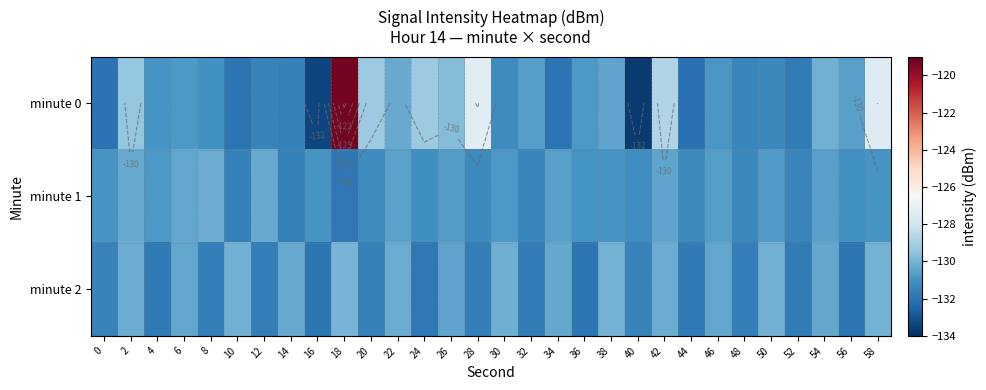

List the series in order of their peak value, lowest first.

minute 1, minute 2, minute 0